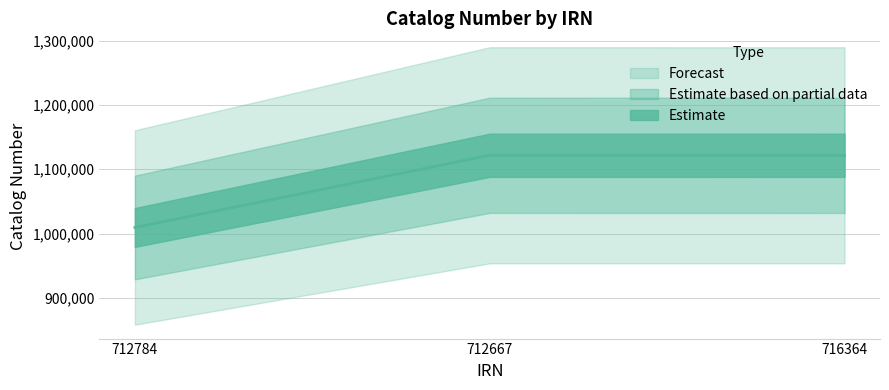

The value at 712667 is 322374. True or false?

False